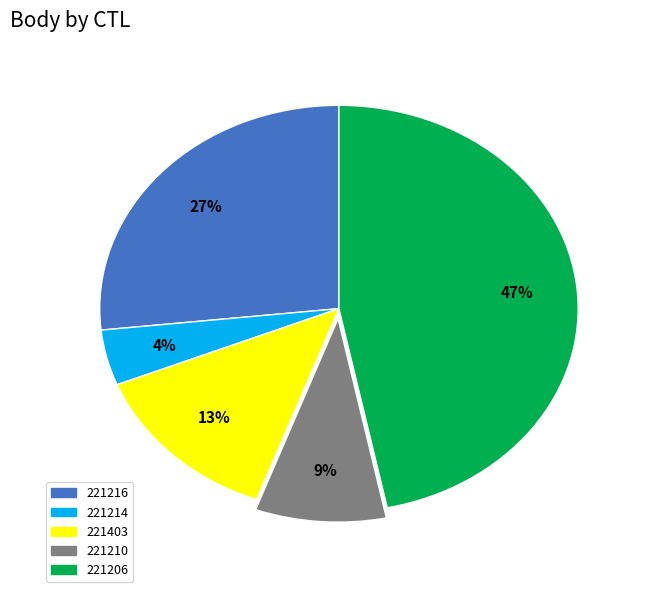

To the nearest percent, what percentage of the pie is 221403?

13%